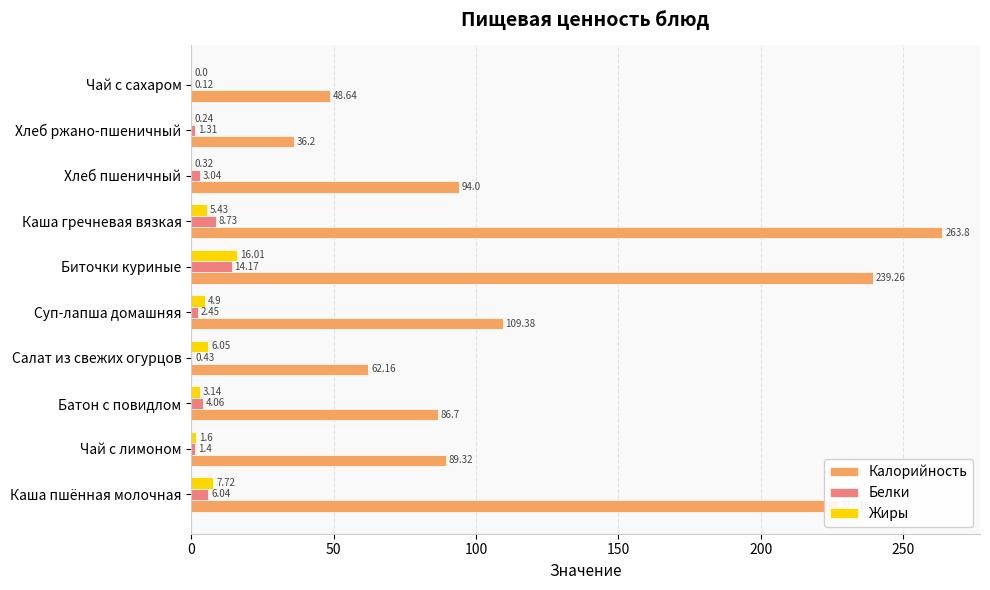

Between Суп-лапша домашняя and Хлеб пшеничный, which series saw the biggest shift?

Калорийность